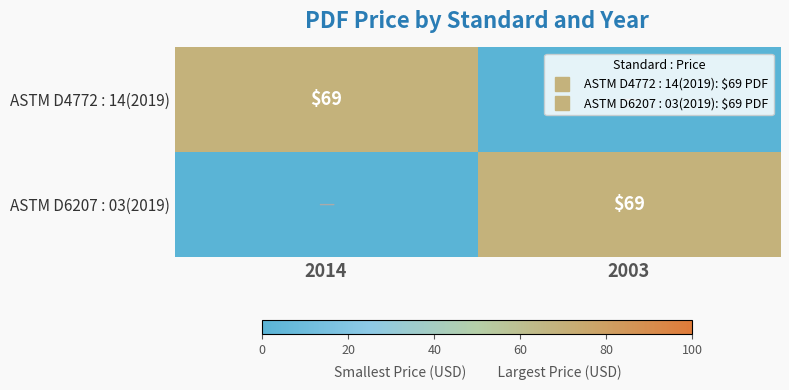

The ASTM D6207 : 03(2019) series shows 103 at 2003. True or false?

False